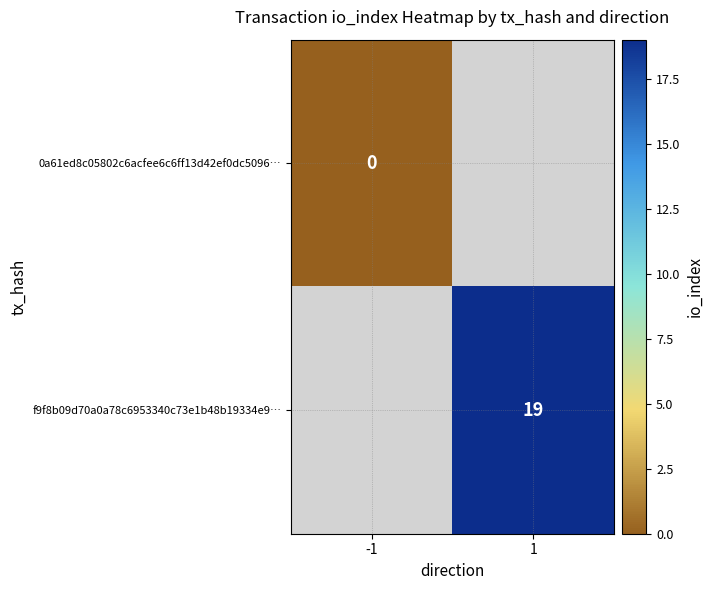

Count the number of categories in the chart.

2